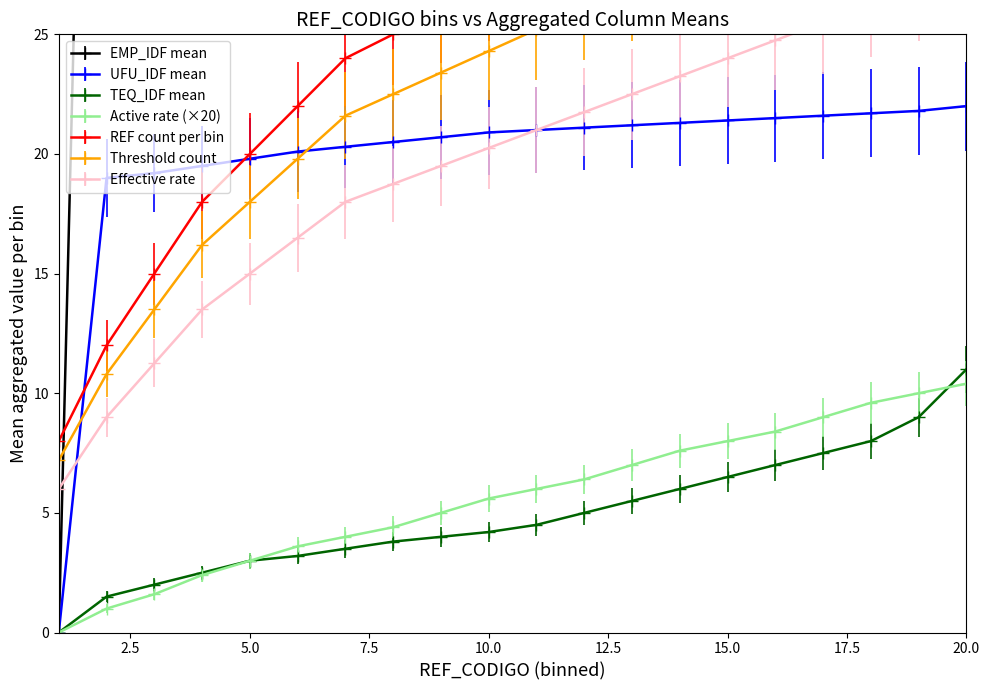

Which has a higher value, 17 or 19?

19